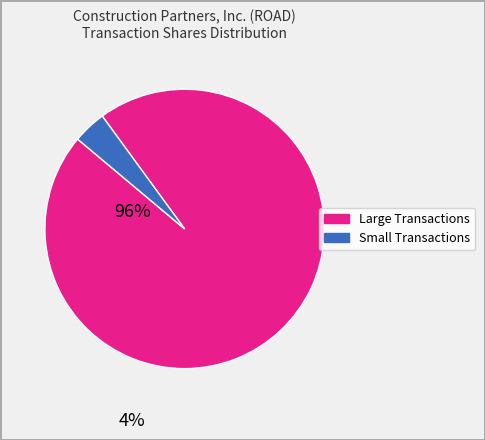

Does any single category account for the majority?

Yes